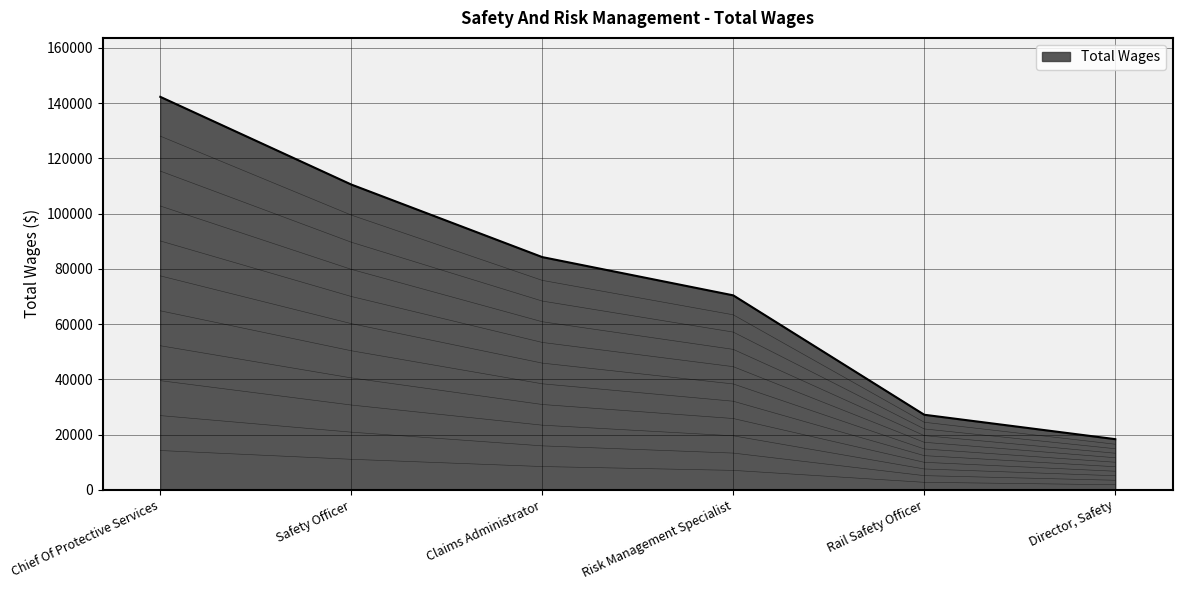

Is it true that the value at Rail Safety Officer is 40414?

False